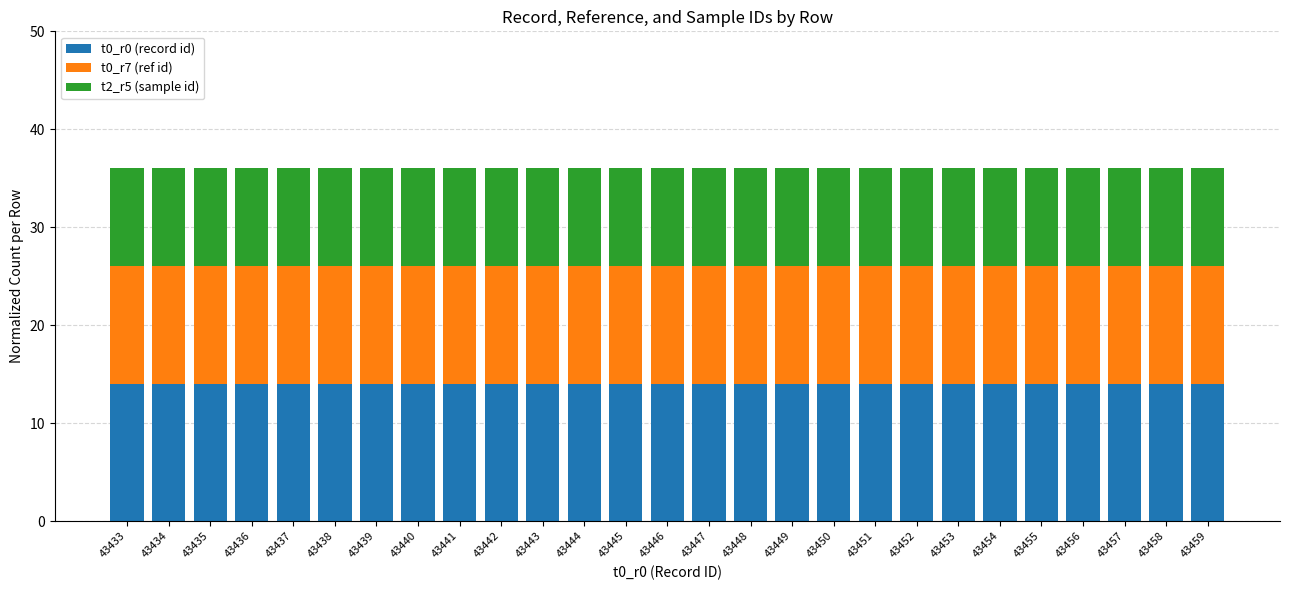

True or false: t0_r0 (record id) has a value of 9 at 43435.

False